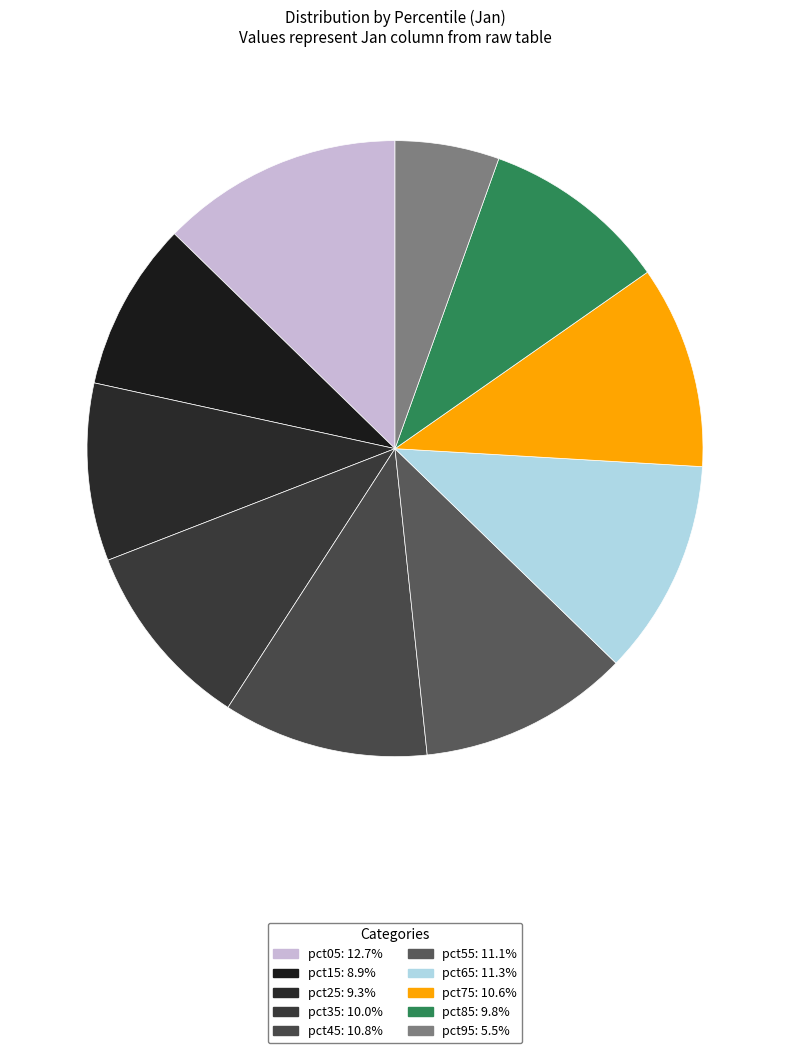

How many segments does this pie chart have?

10